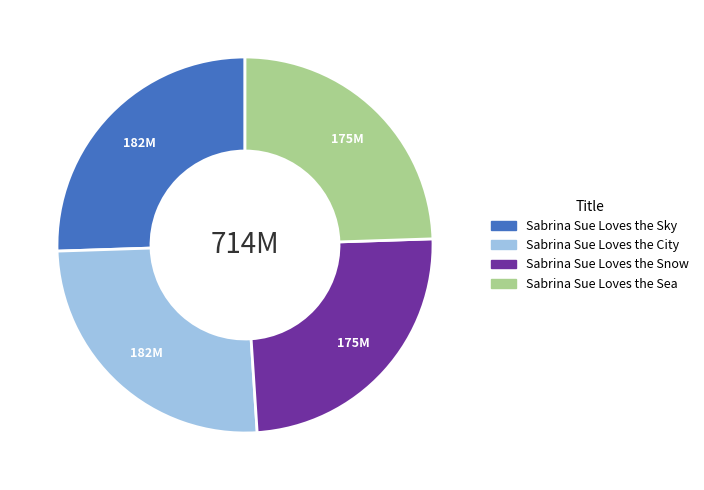

Combined, do Sabrina Sue Loves the Snow and Sabrina Sue Loves the Sea account for over 50%?

No